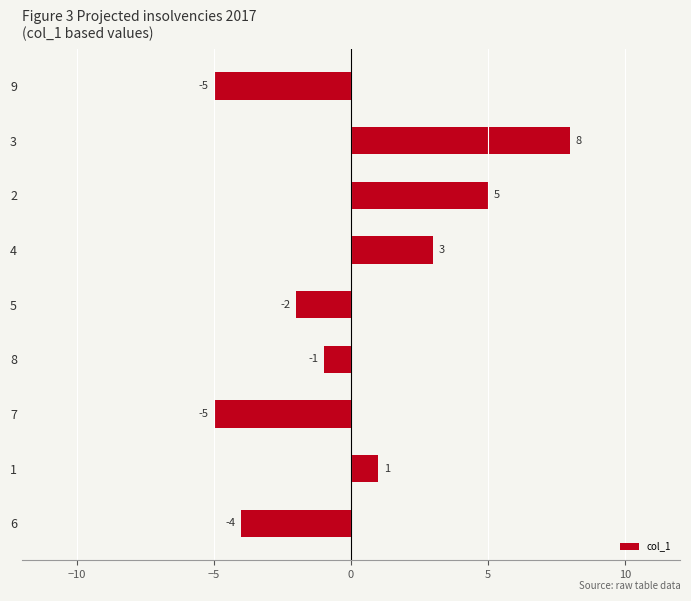

What is the maximum value shown in the chart?

8